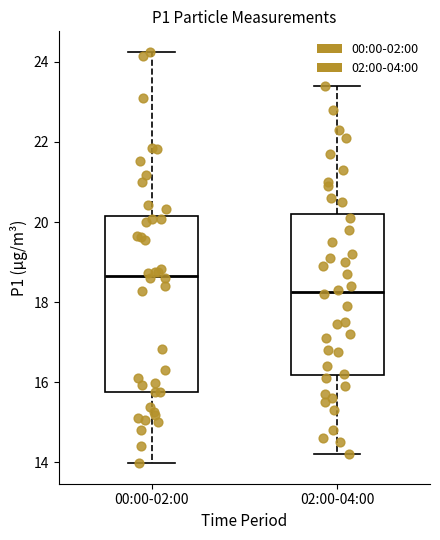

Reading left to right, read every box against the y-axis: the position of its median line, the range the box covers, and the ends of its whiskers. The values are not printed on the chart, so give them approximately, as read against the axis.

00:00-02:00: median 18.6, box 15.8 to 20.2, whiskers 14.0 to 24.2
02:00-04:00: median 18.2, box 16.2 to 20.2, whiskers 14.2 to 23.4